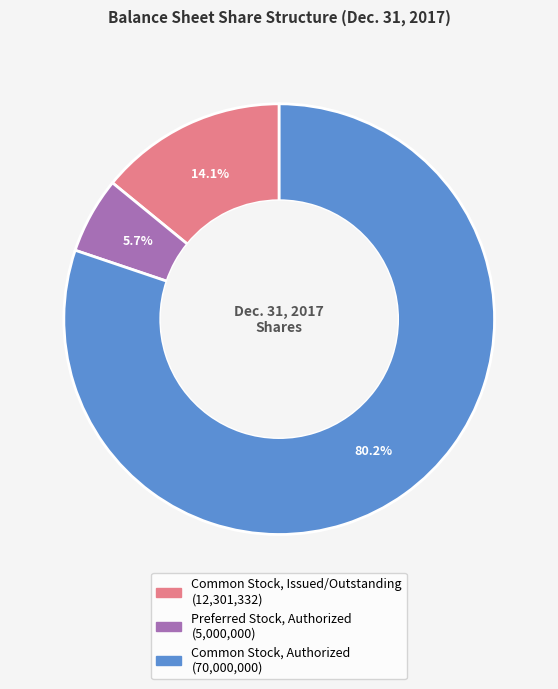

How many slices are in this pie chart?

3